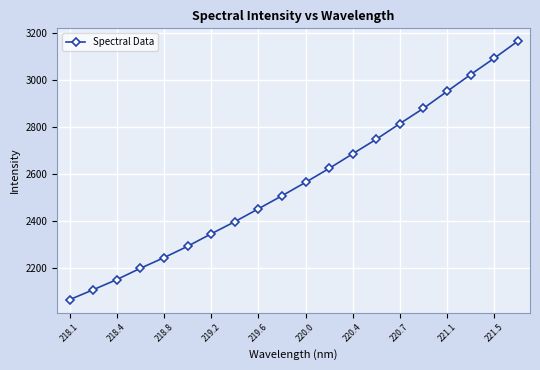

Reading left to right, extract all data points from this chart.

2063.5	2105.8	2149.1	2197.1	2242.2	2290.6	2343.6	2395.2	2450.0	2505.4	2562.6	2621.8	2684.1	2745.9	2812.5	2877.3	2949.2	3021.1	3090.4	3163.0